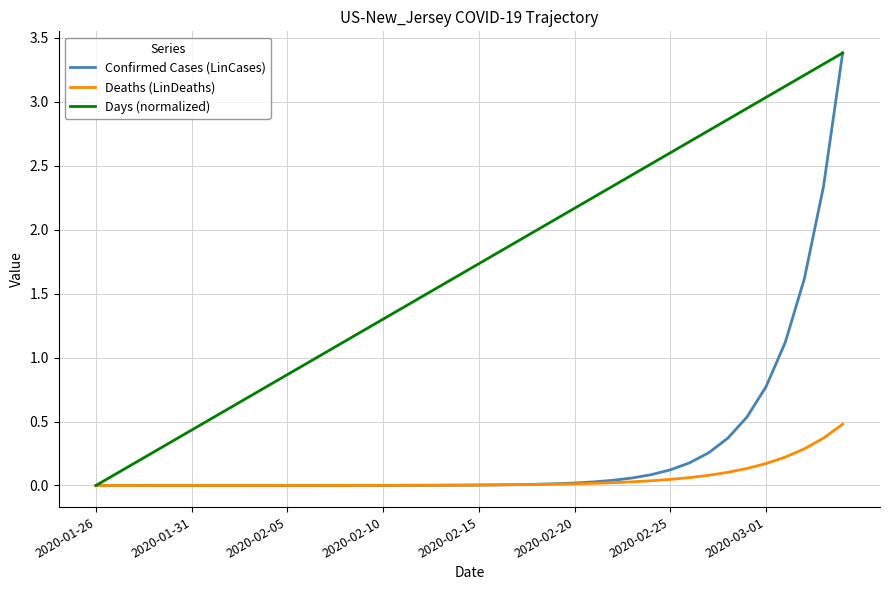

What is the sum of all Days (normalized) values?

67.6